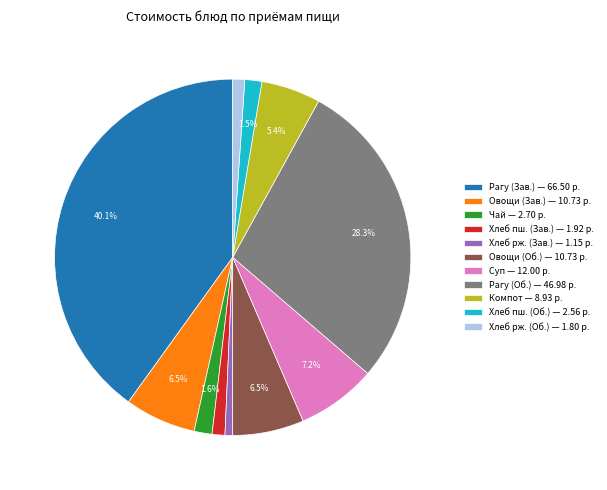

What portion of the pie excludes Овощи (Зав.) — 10.73 р.?

93.5%